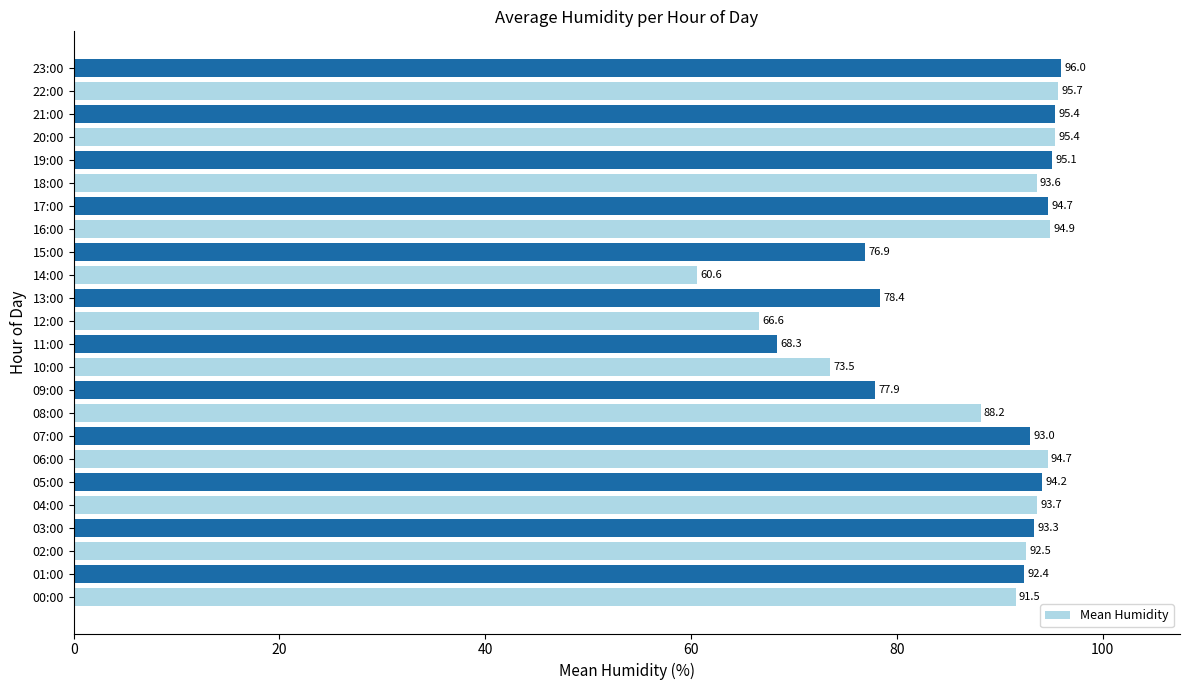

How many bars are there in total?

24